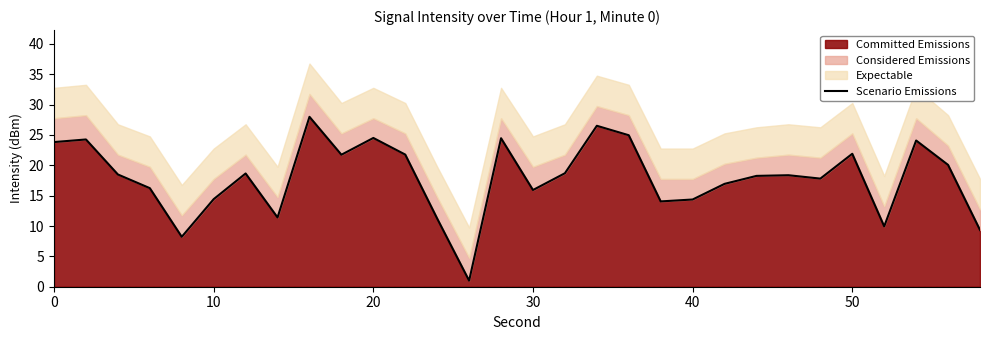

What is the maximum value for Committed Emissions?

28.0